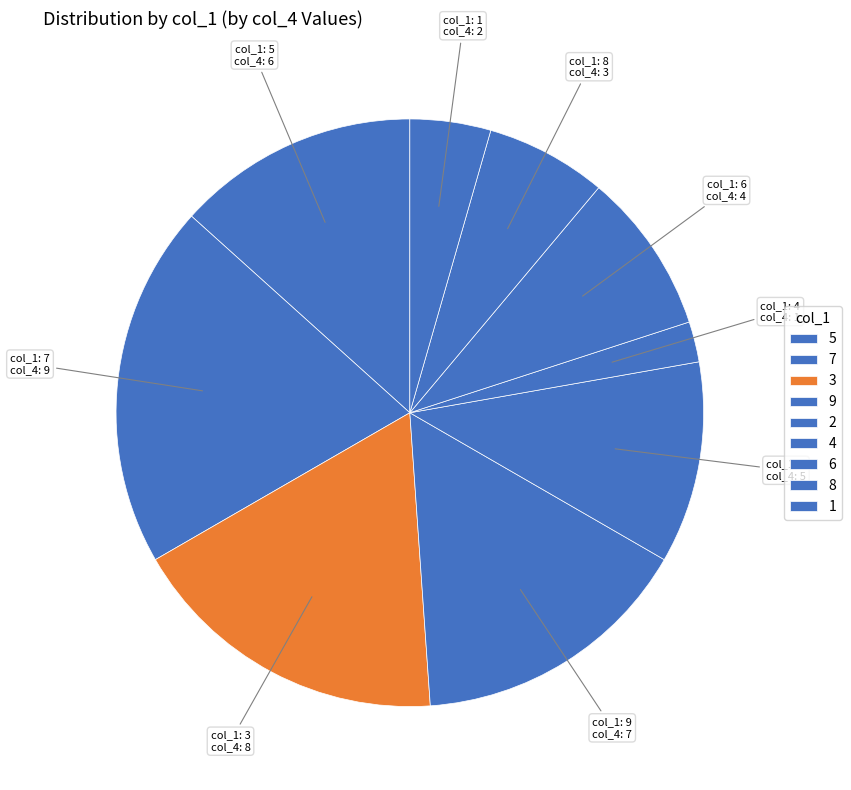

Count the number of slices in the pie.

9